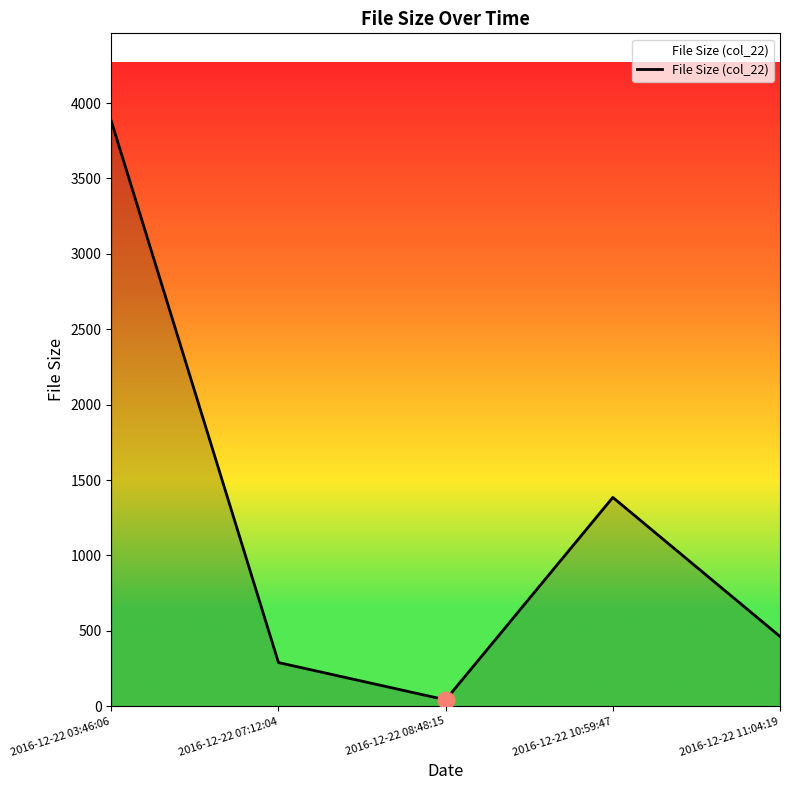

How many distinct data groups are displayed?

1